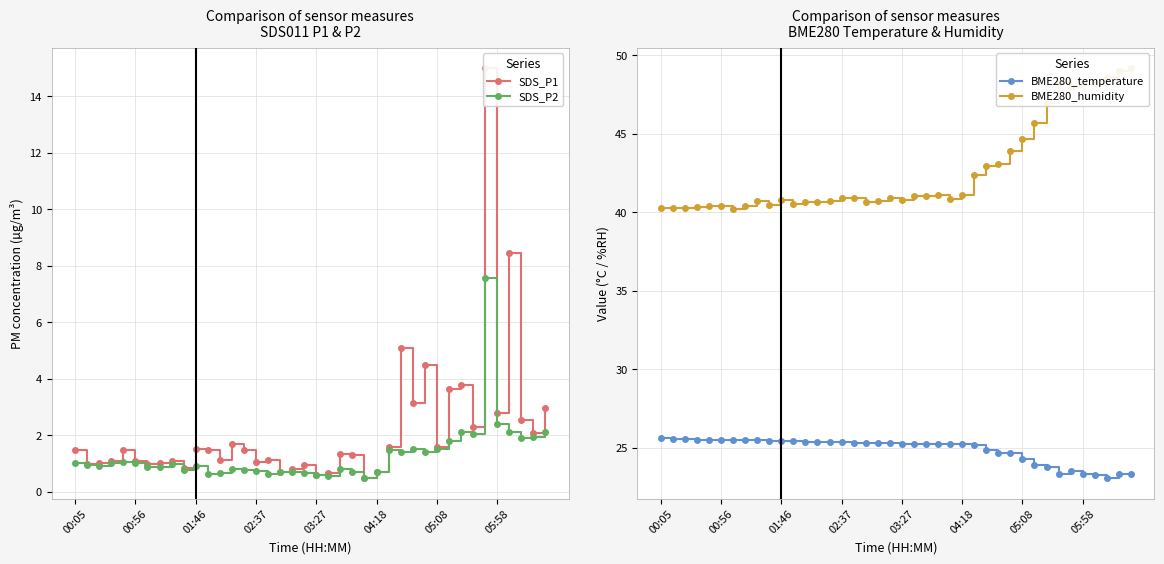

What is the difference between the second highest and second lowest values in the BME280_humidity series?

8.8